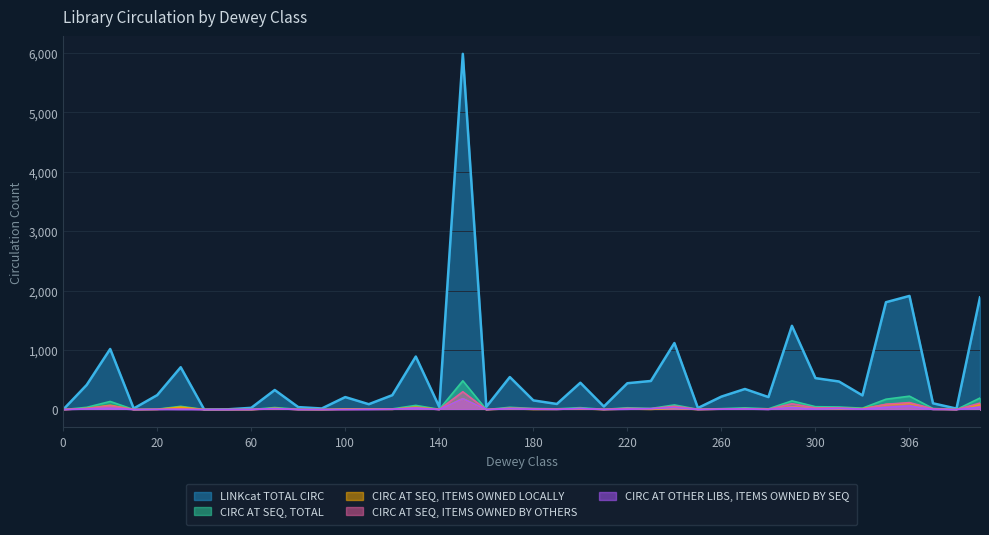

At which label does CIRC AT SEQ, TOTAL first exceed 19?

1